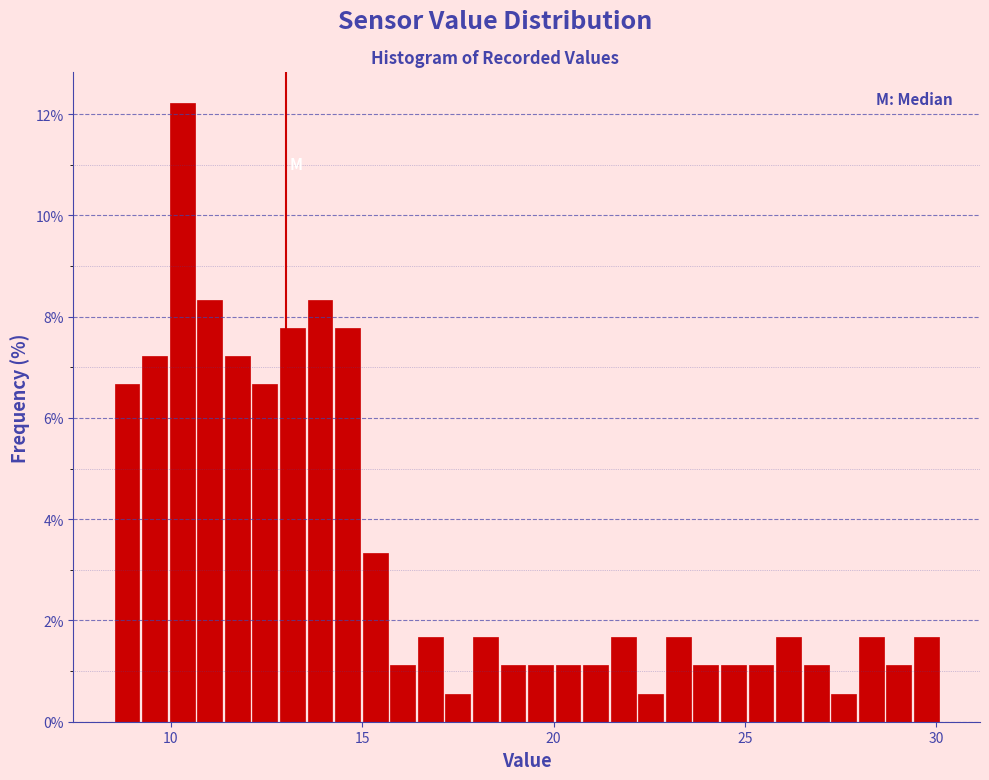

Around what value on the x-axis is the tallest bar? Give the approximate position of its centre, as read against the axis.

10.5